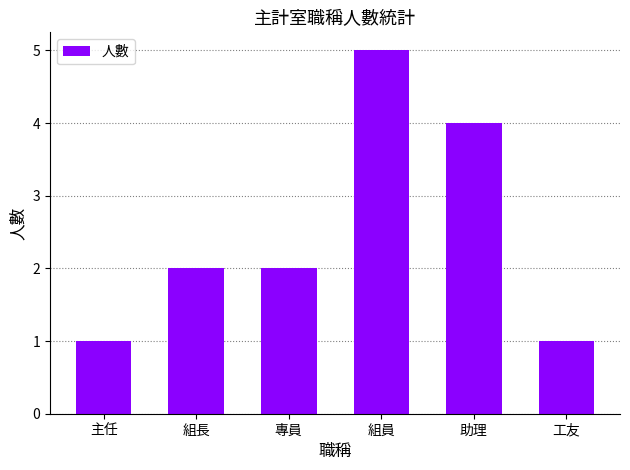

What is the sum of the values at 組員 and 工友?

6